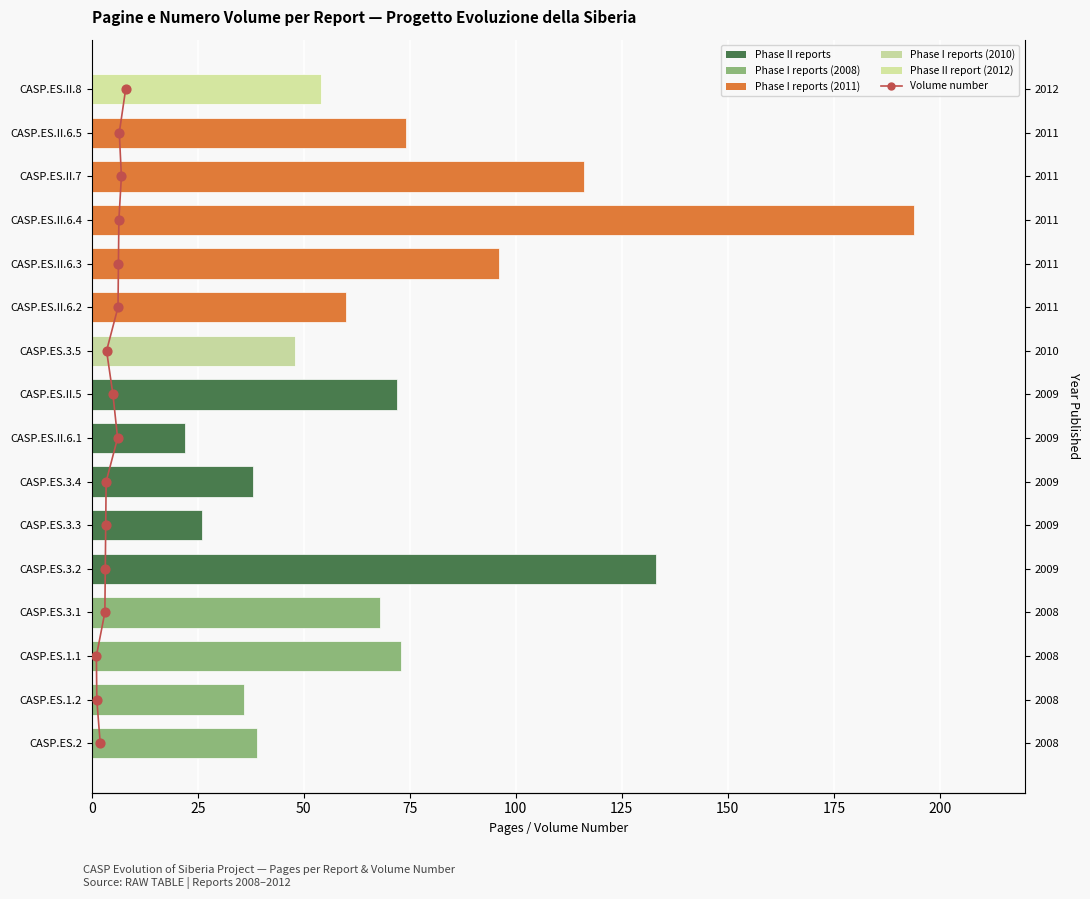

Is the value of Volume (vol no.) at 0 greater than the value of Pages at 12?

No